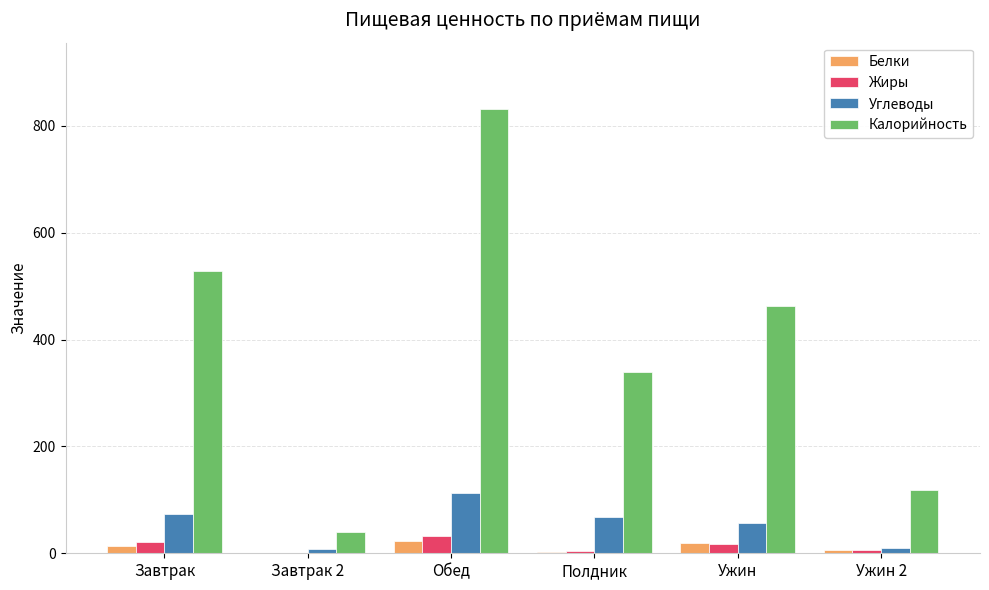

How many data points does each series have?

6